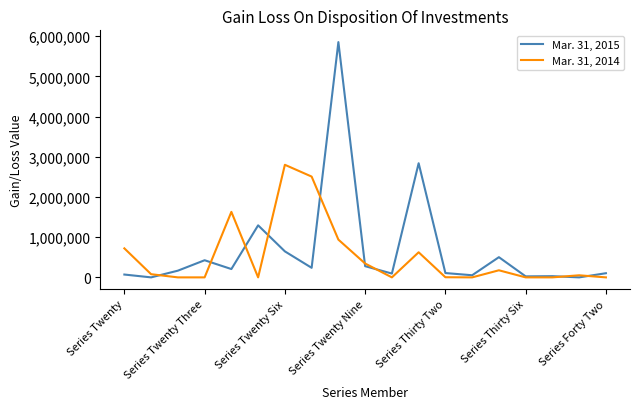

Which series has the widest spread of values?

Mar. 31, 2015